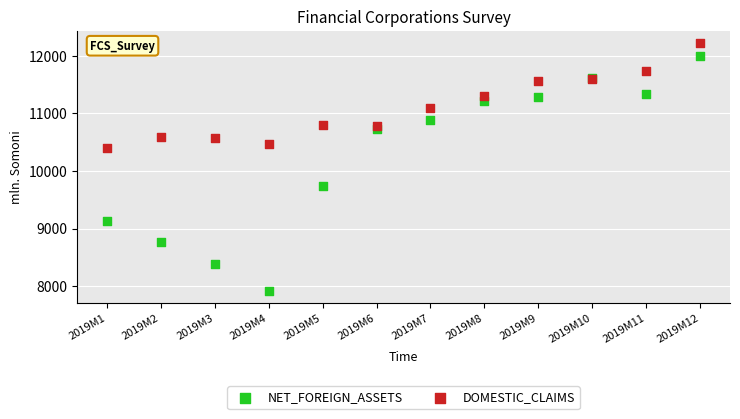

Which series has the widest spread of Y values?

NET_FOREIGN_ASSETS